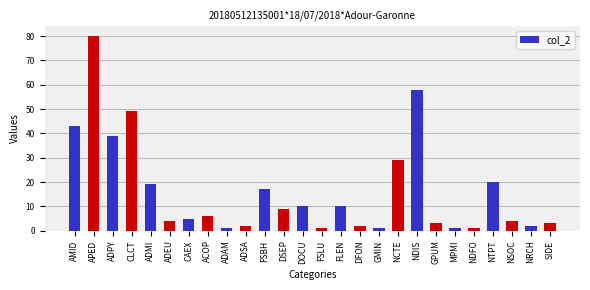

What is the greatest value displayed?

80